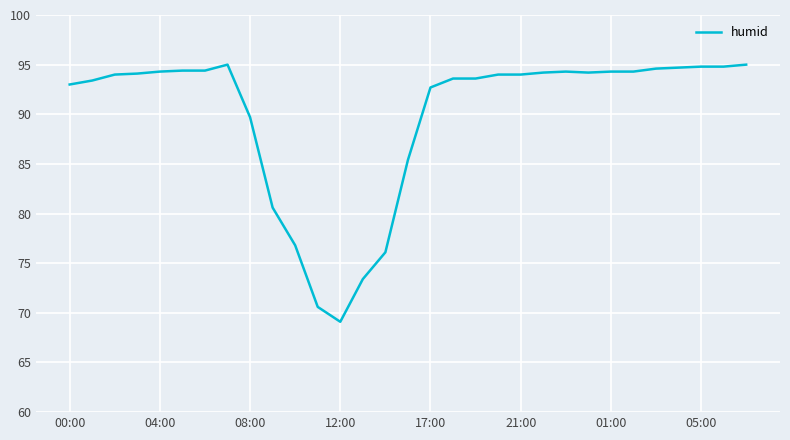

What is the greatest value displayed?

95.0